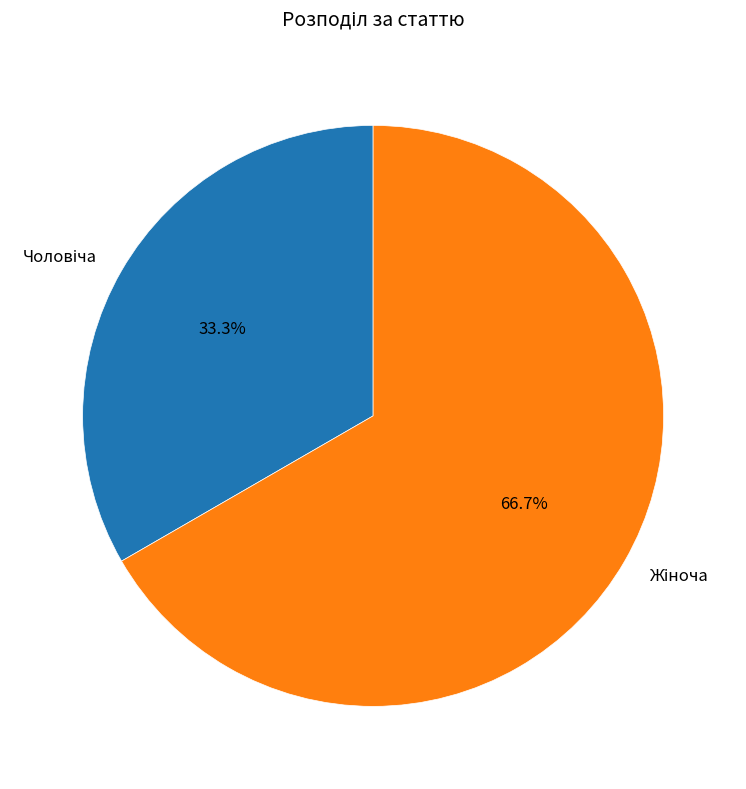

Is there any slice that represents more than half of the pie?

Yes